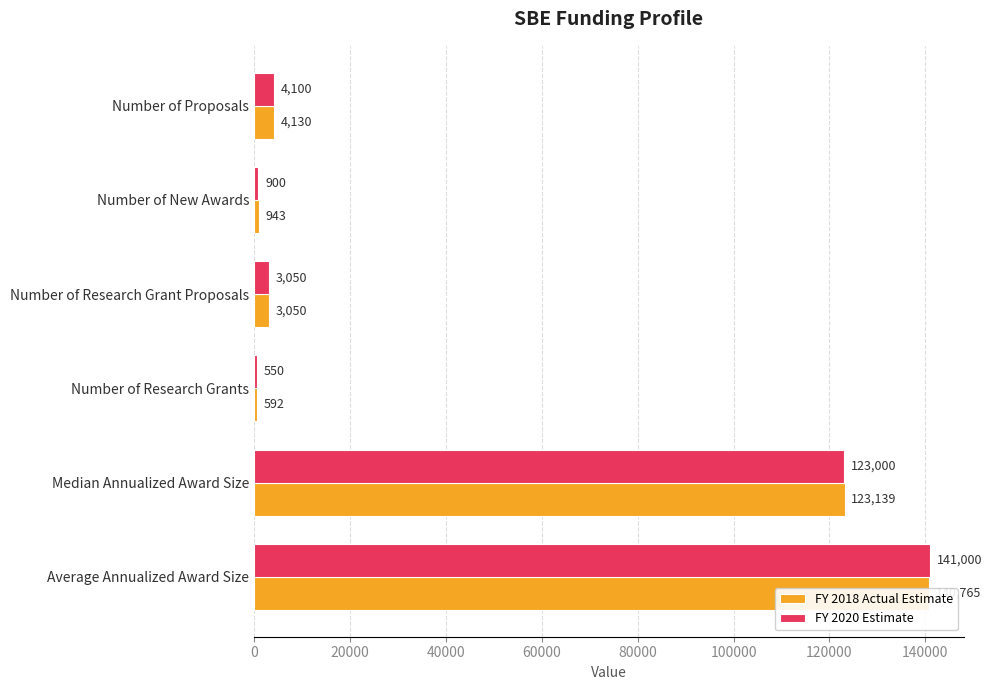

At how many categories does at least one series exceed 21587?

2